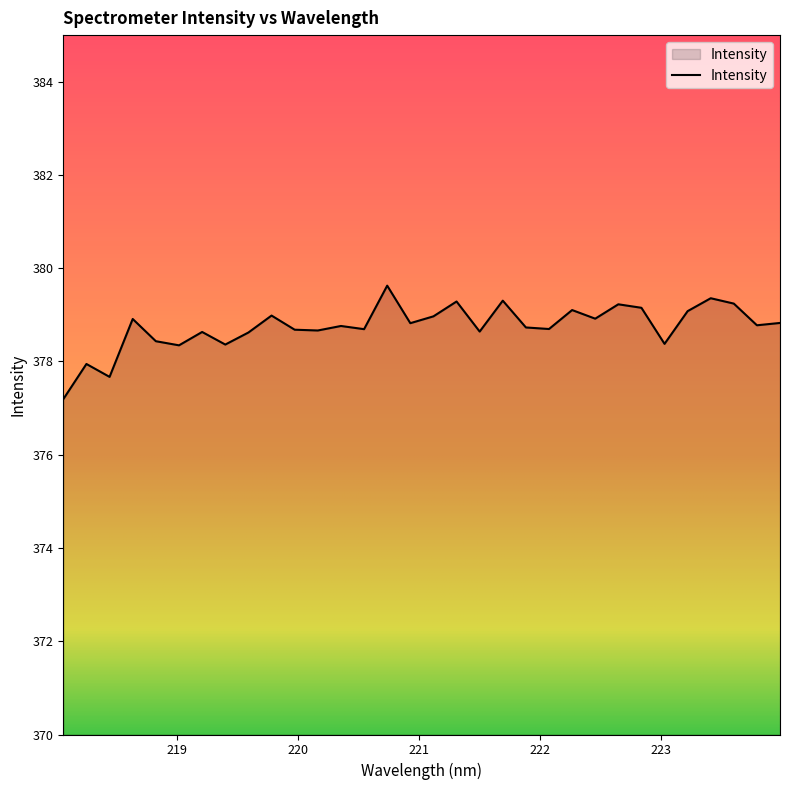

What is the minimum value shown in the chart?

377.2